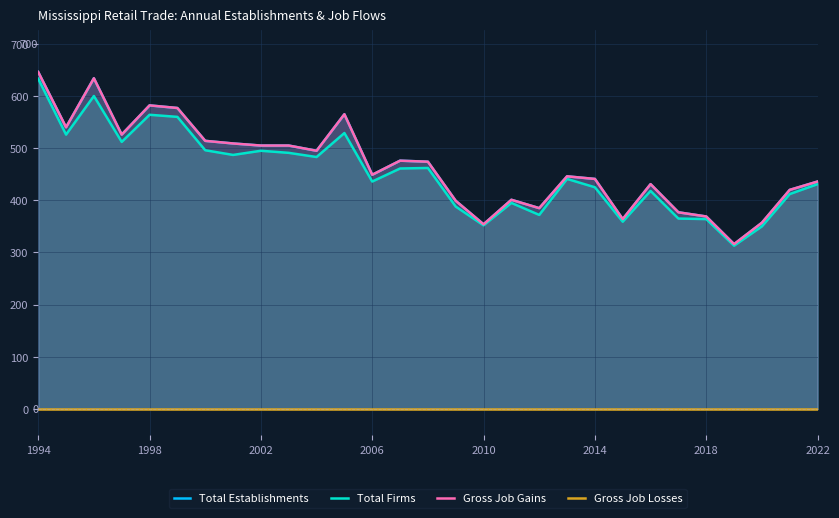

Does the chart display data point markers on the line(s)?

No